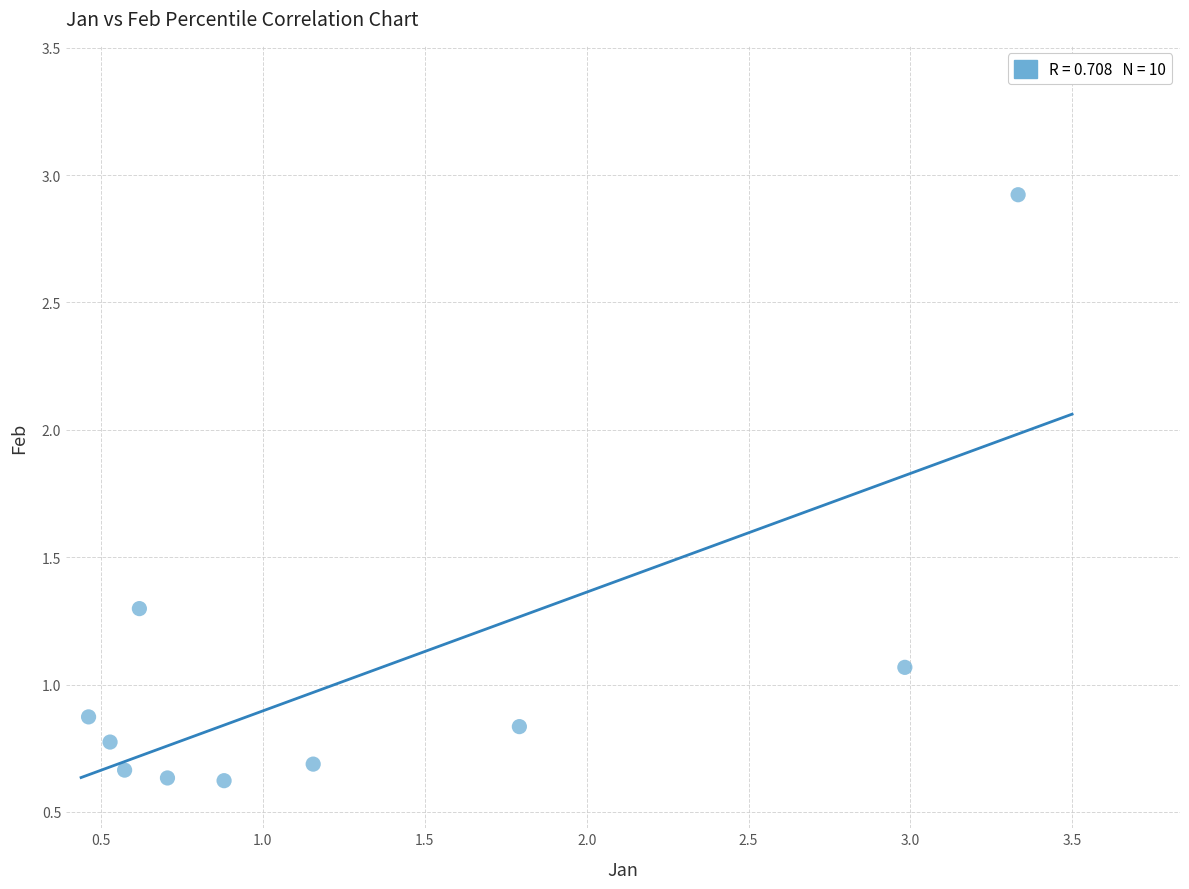

What is the range of Y values (max minus min)?

2.3